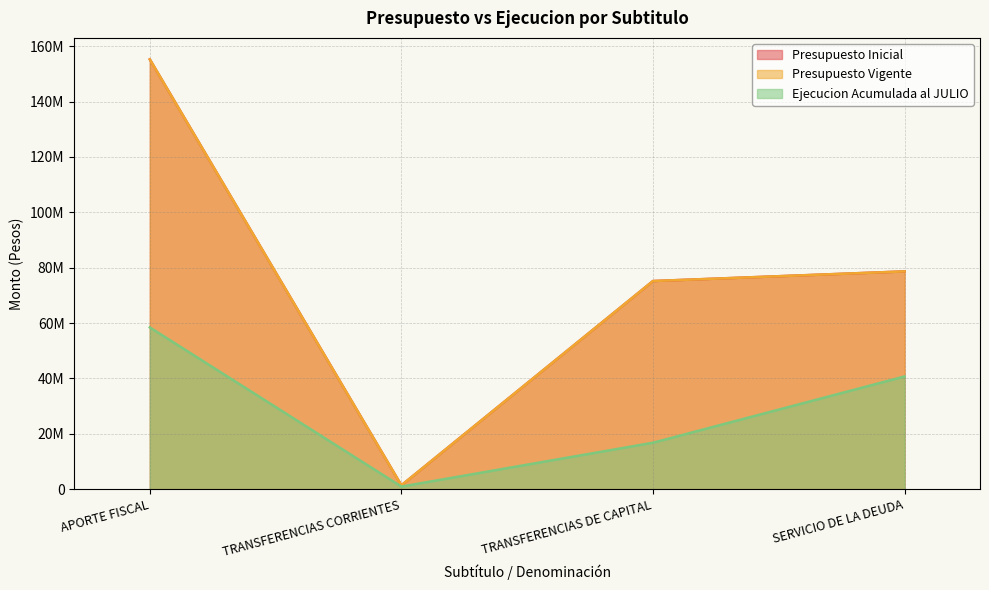

The value of Presupuesto Vigente at TRANSFERENCIAS DE CAPITAL is 46981192. True or false?

False